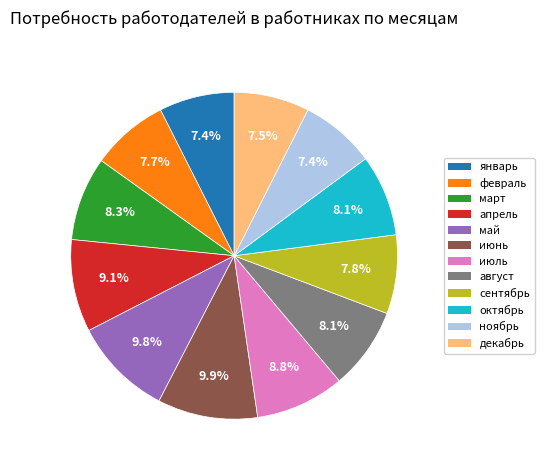

Does any single category account for the majority?

No